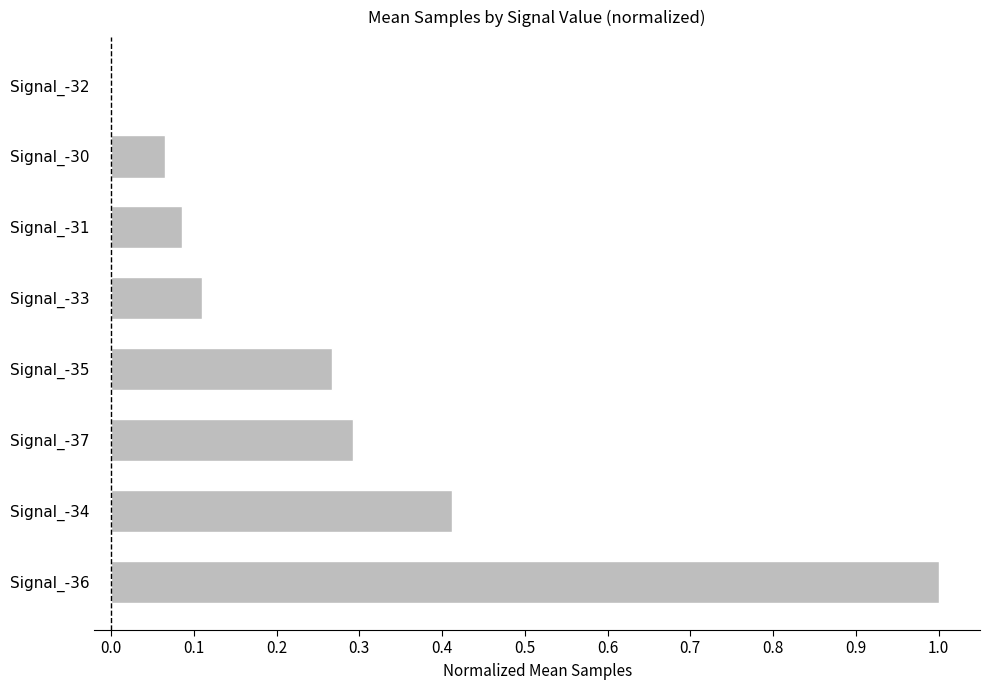

The value at Signal_-36 is 0.5. True or false?

False